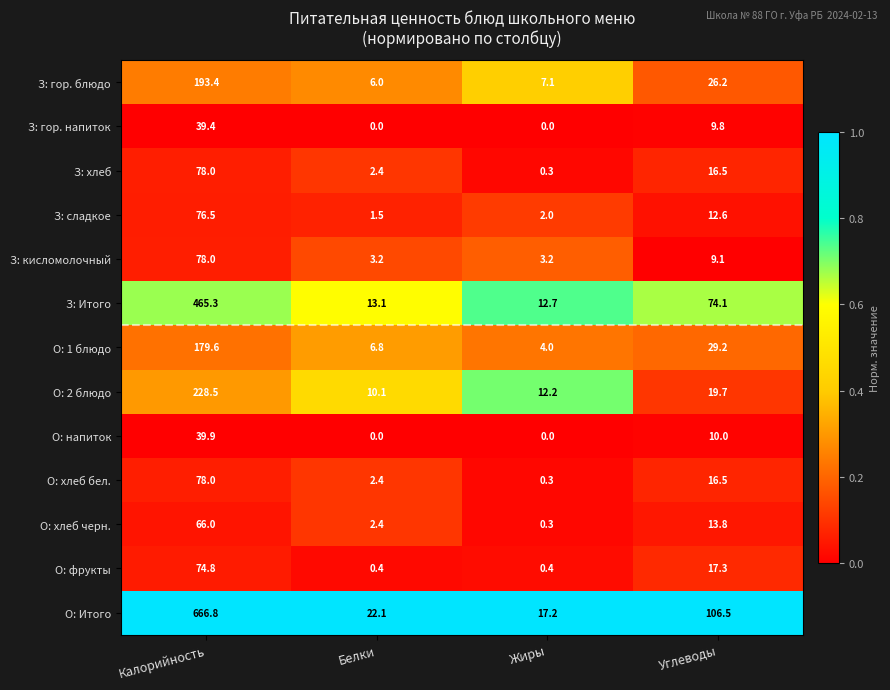

Which series has the largest total across all categories?

О: Итого